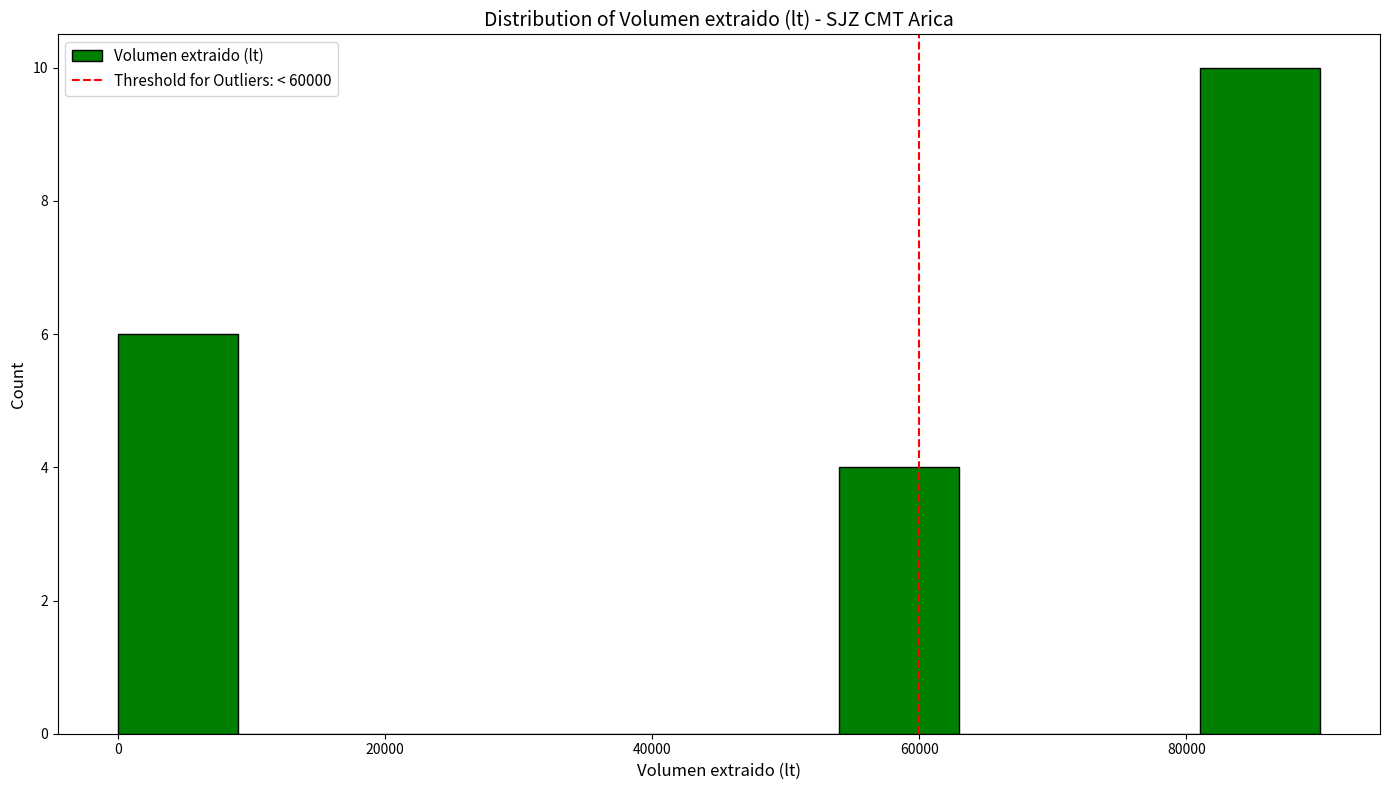

Which range on the x-axis has the tallest bar?

81000 to 90000